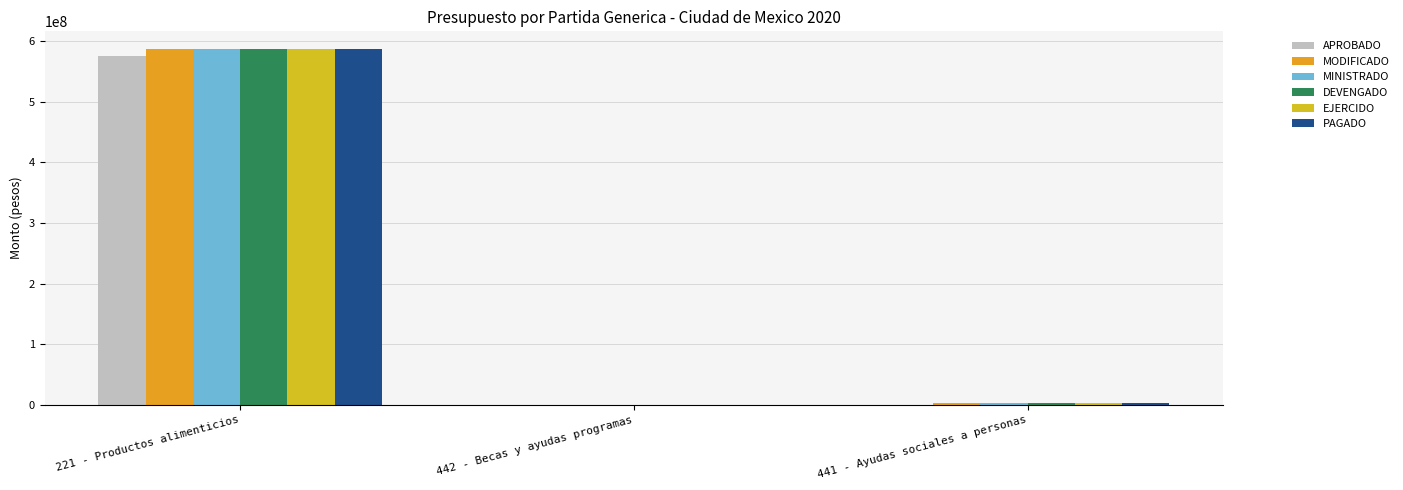

Count the number of categories in the chart.

3